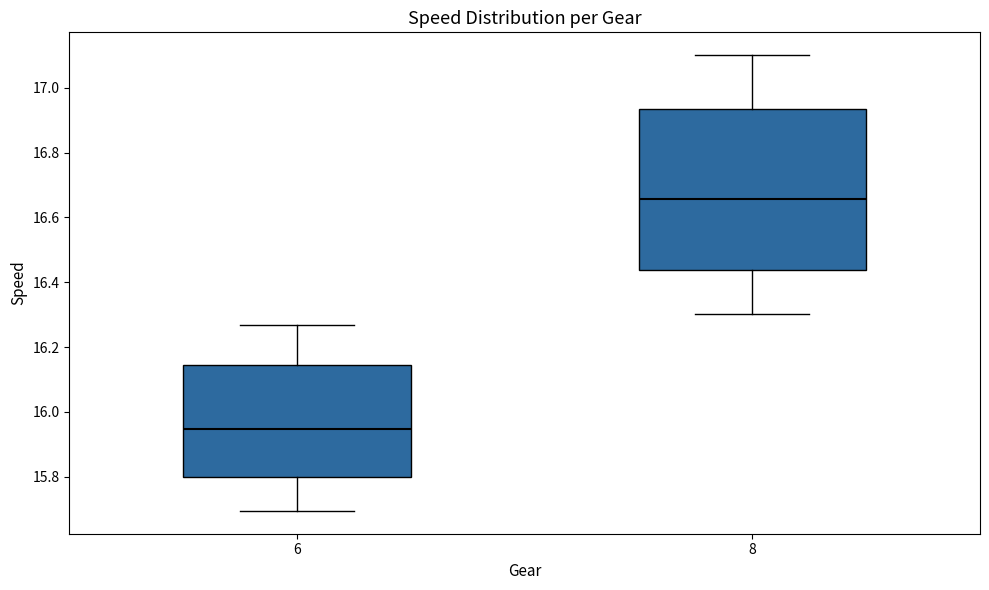

Reading left to right, transcribe this box plot: for each box, give where its median line is, the range the box spans, and where its two whiskers end, as read against the y-axis. The values are not printed on the chart, so give them approximately, as read against the axis.

6: median 15.94, box 15.80 to 16.14, whiskers 15.70 to 16.26
8: median 16.66, box 16.44 to 16.94, whiskers 16.30 to 17.10